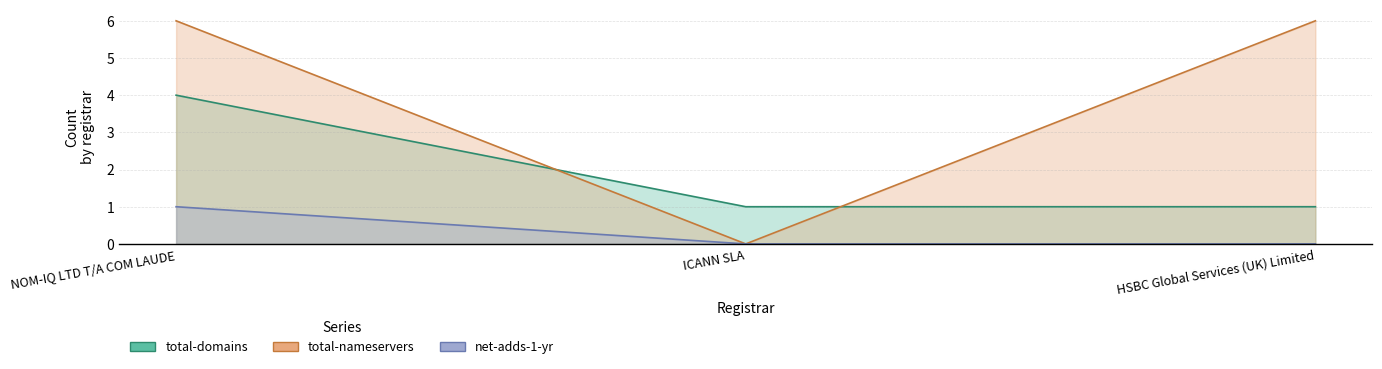

Which series has the largest total across all categories?

total-nameservers